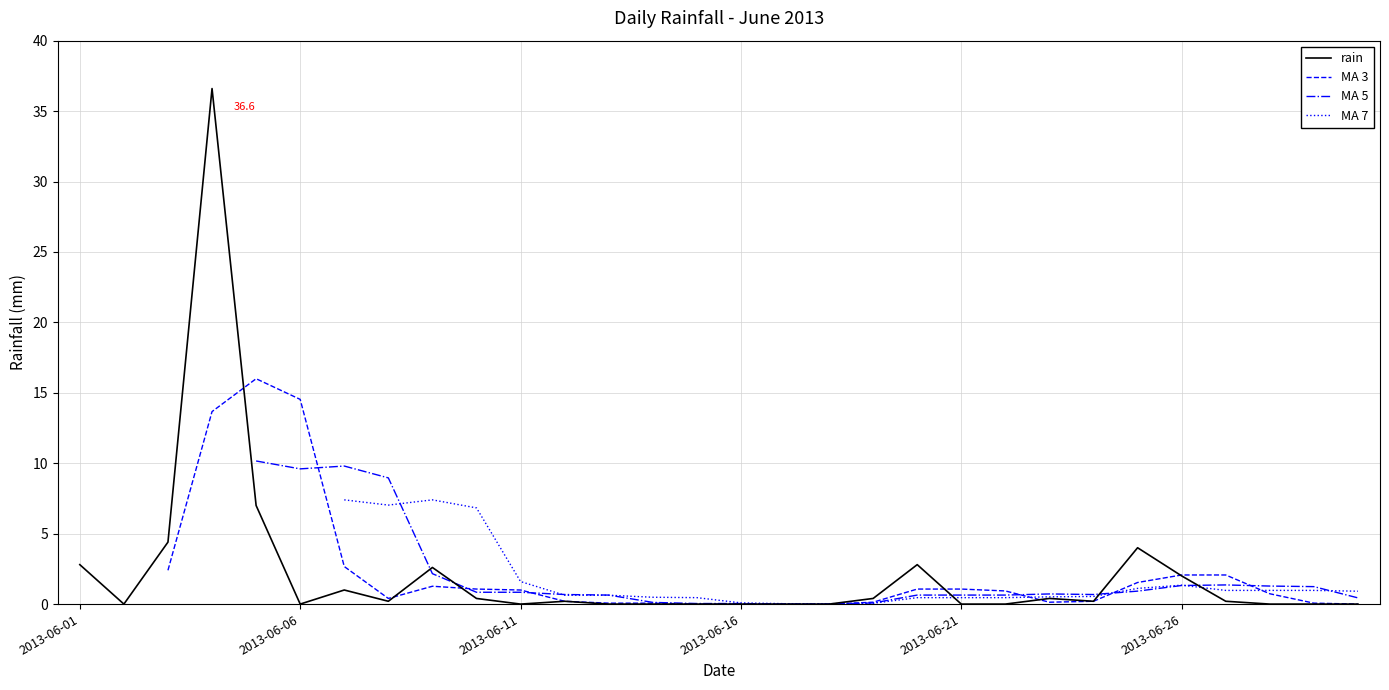

Between 2013-06-26 and 2013-06-29, which is larger?

2013-06-26